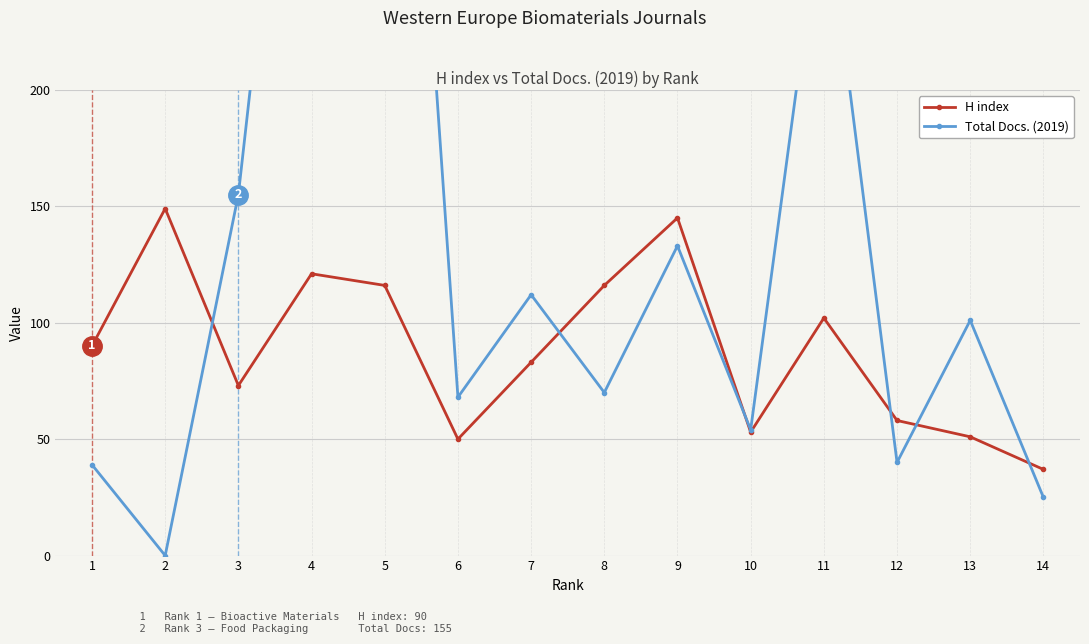

Where does the Total Docs. (2019) series first go above 101?

3